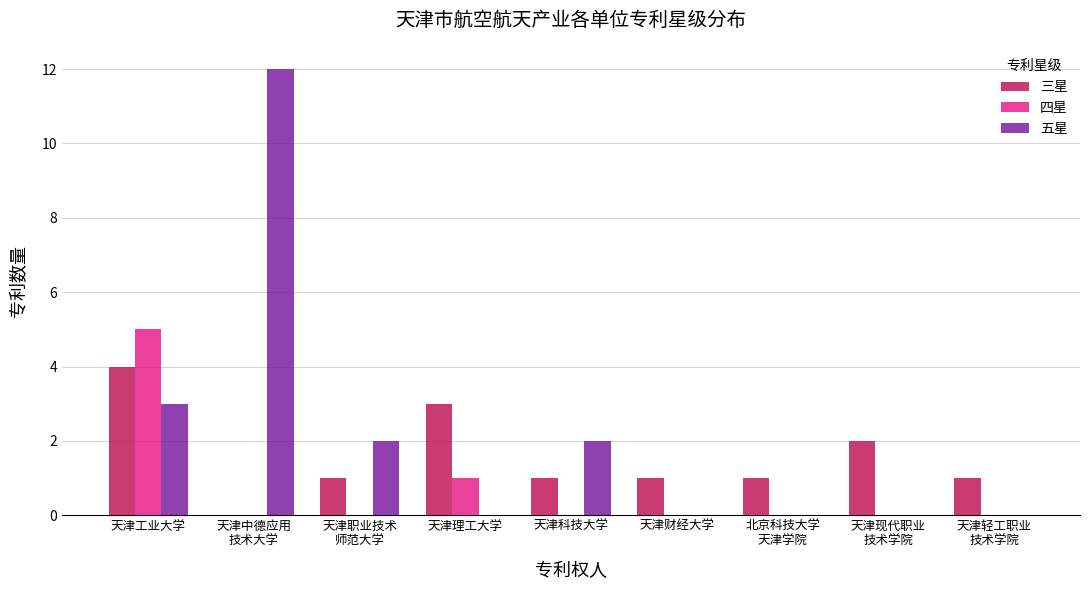

Count the number of categories in the chart.

9